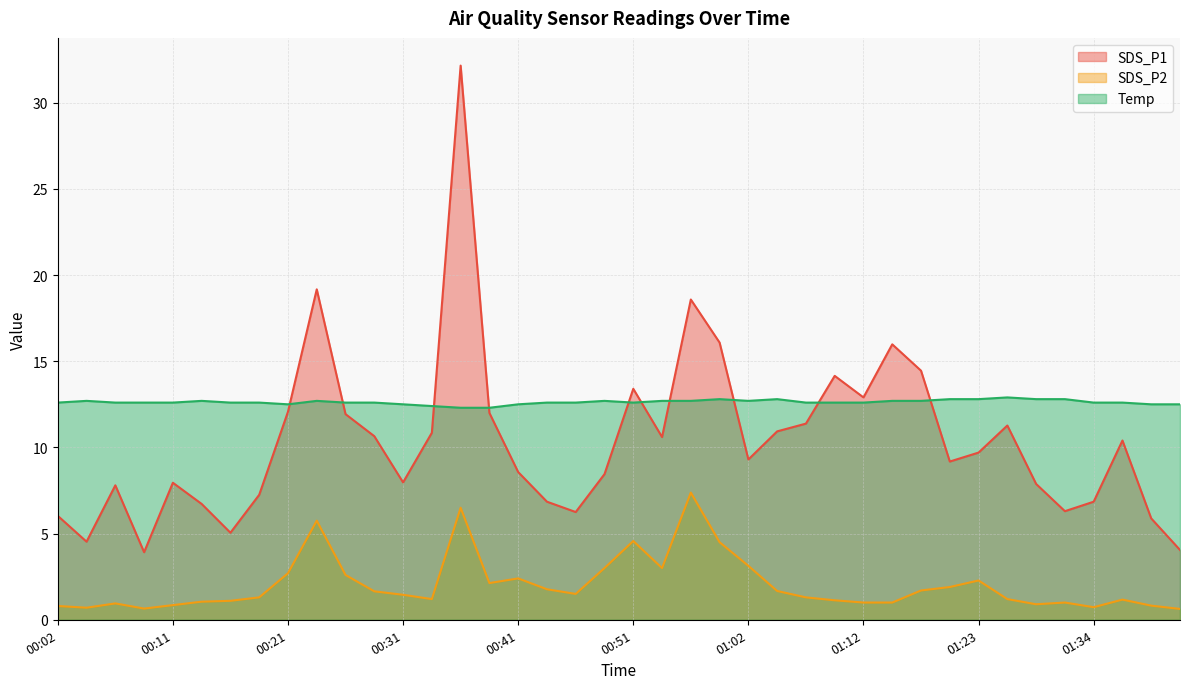

What is the total value across all series at 00:19?

21.1